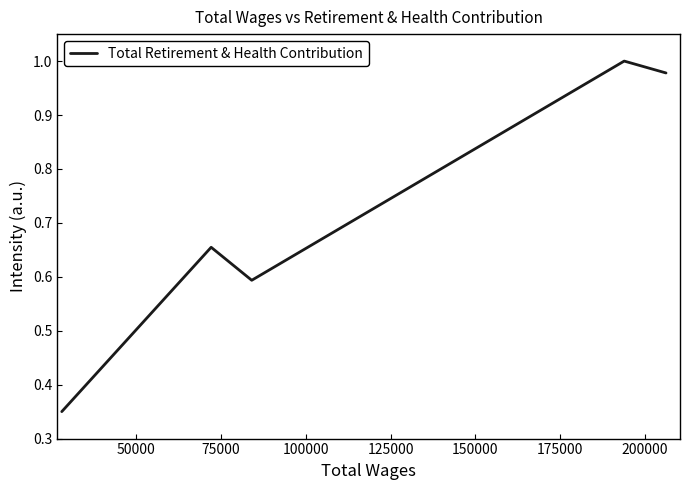

What is the sum of all values?

3.6